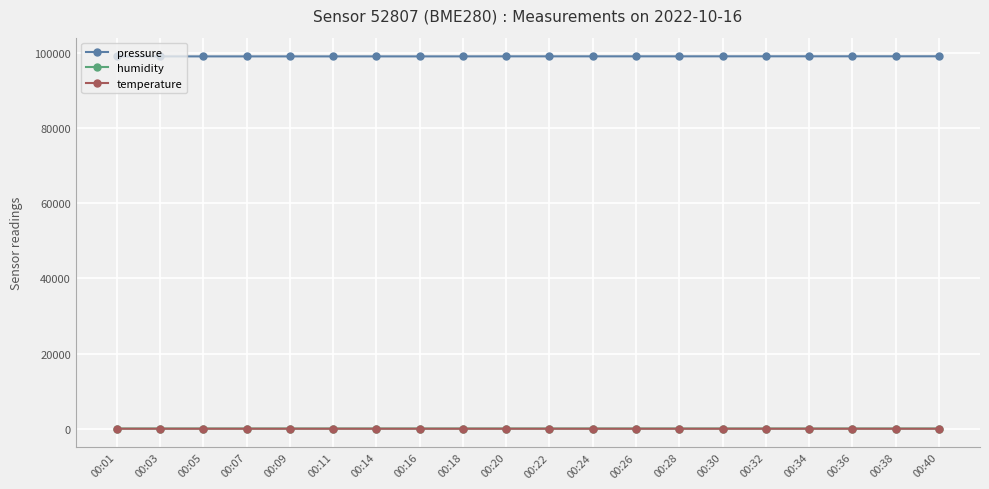

What is the approximate value of pressure at 00:20?

99018.3